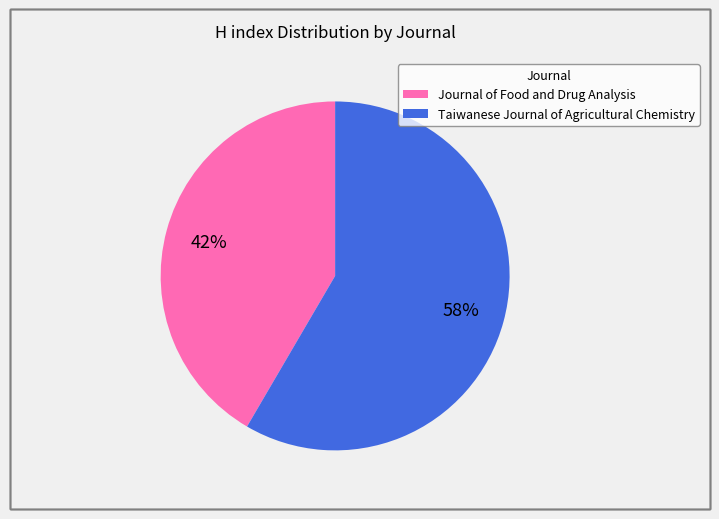

Is there any slice that represents more than half of the pie?

Yes